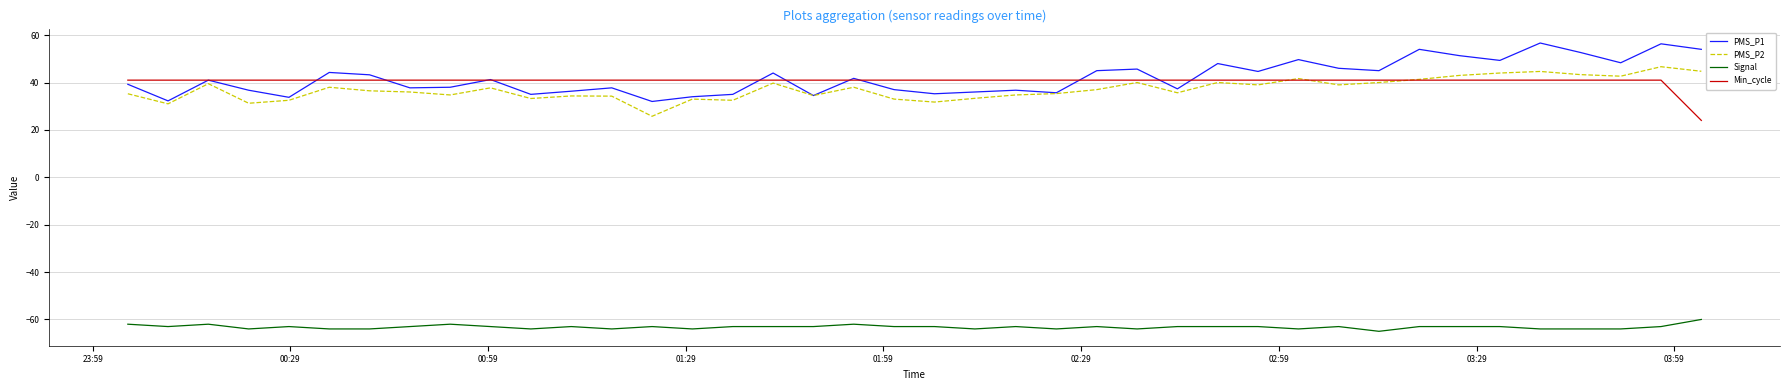

What is the minimum value shown in the chart?

-65.0